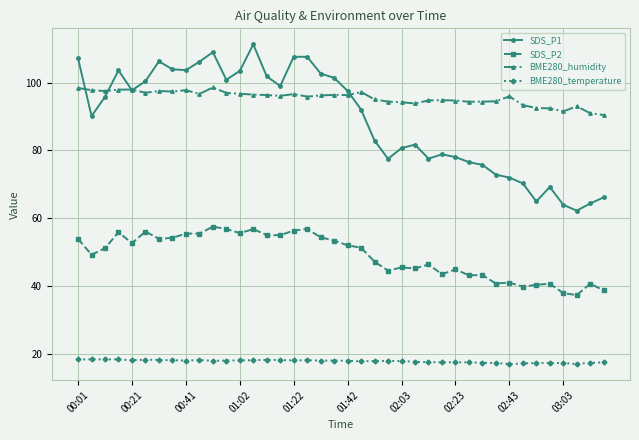

What is the value of the SDS_P2 point at the 12th from the left?

56.8